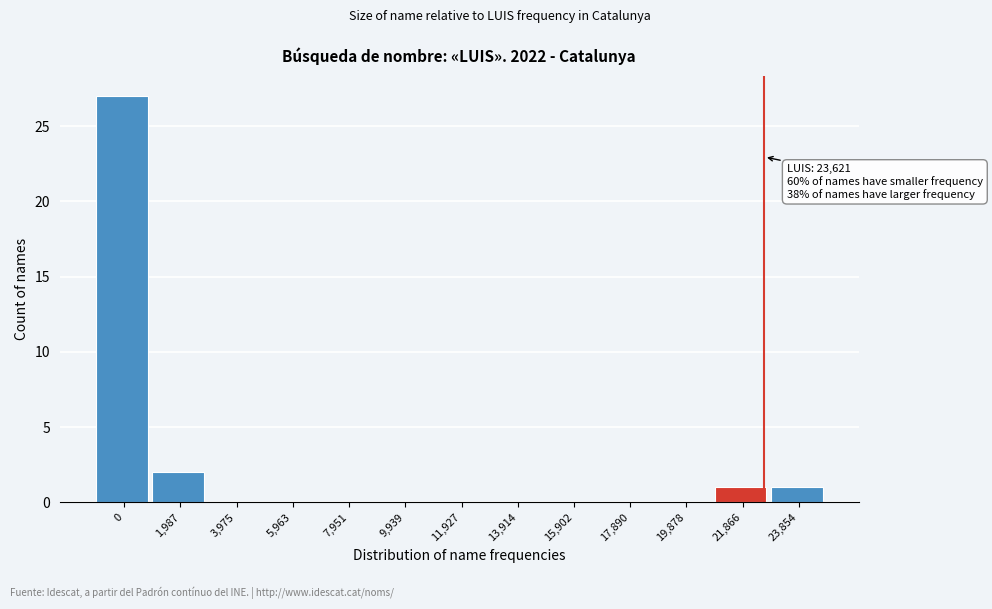

Reading left to right, what are all the values shown in this chart?

0=27	1,987=2	3,975=0	5,963=0	7,951=0	9,939=0	11,927=0	13,914=0	15,902=0	17,890=0	19,878=0	21,866=1	23,854=1